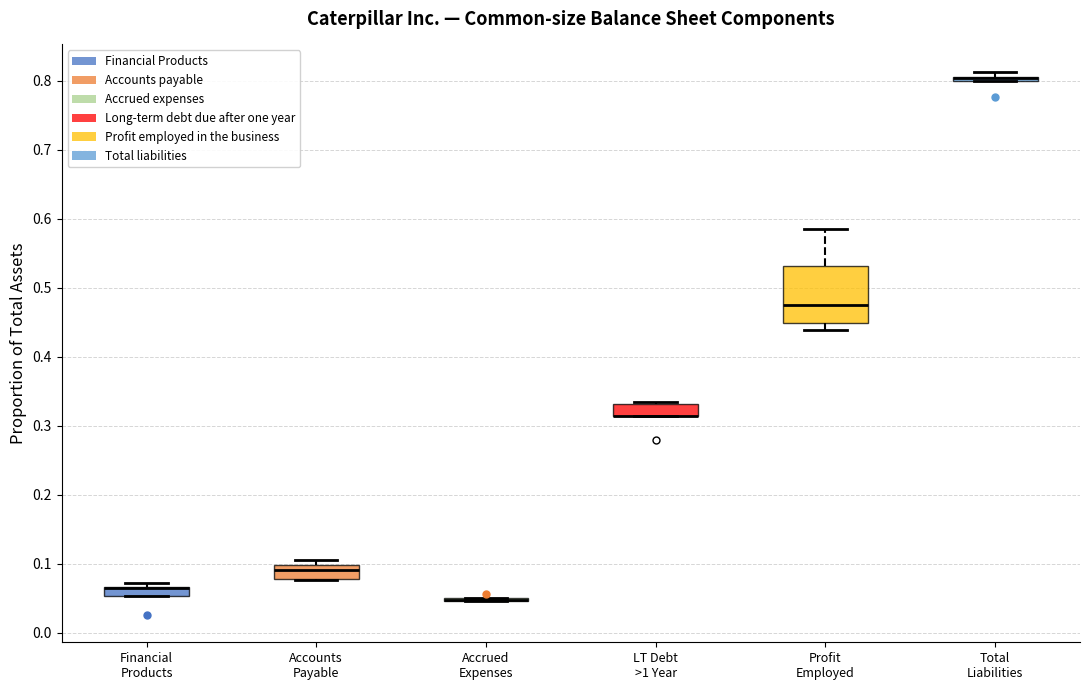

Where is the upper edge of the box for Financial Products on the y-axis? The values are not printed on the chart, so give them approximately, as read against the axis.

0.07